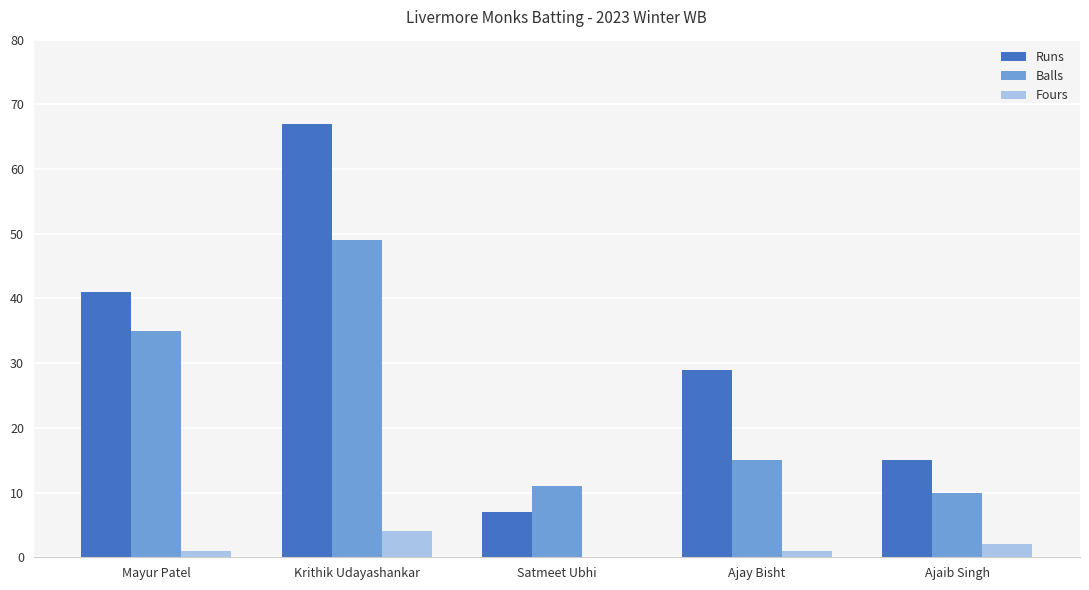

Is it true that Balls equals 15 at Ajay Bisht?

True